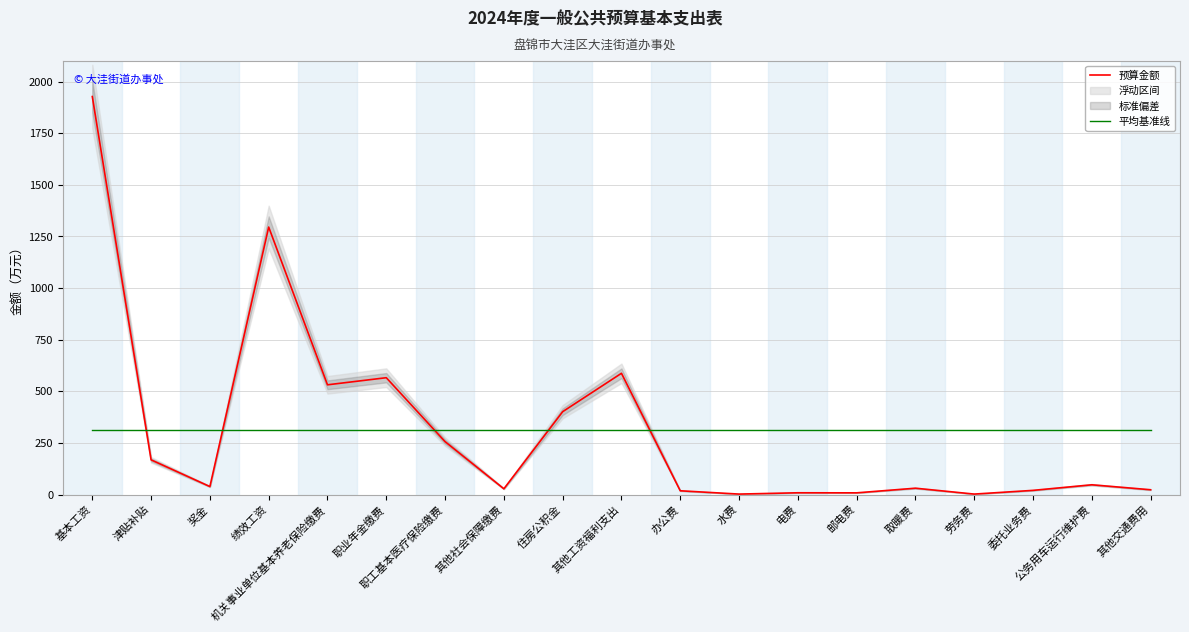

What is the sum of all 预算金额 values?

5955.8